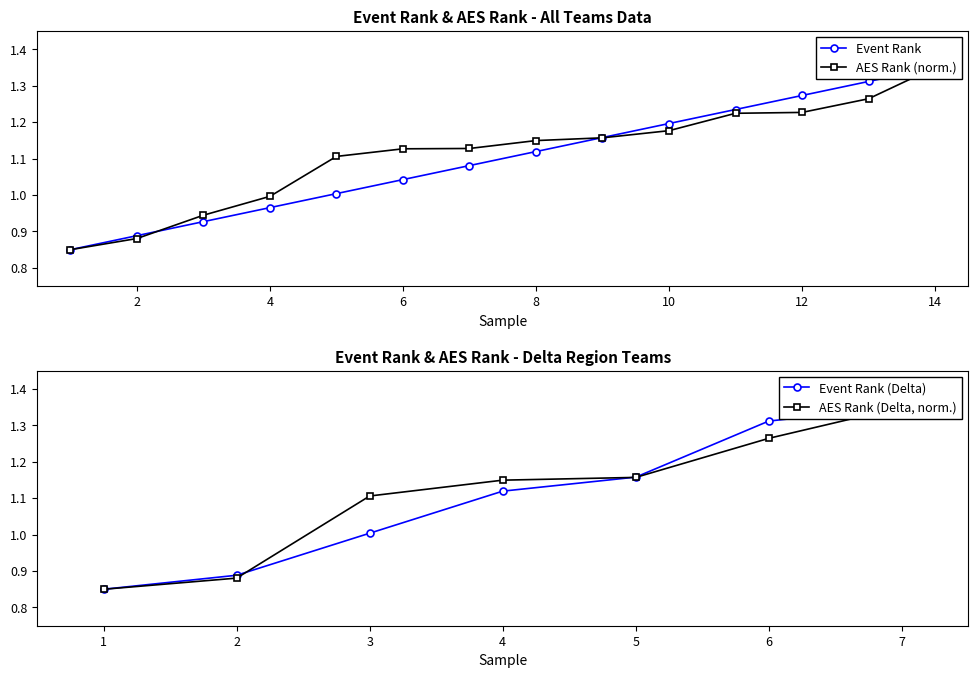

What is the difference between the maximum and minimum values in the AES Rank series?

0.5